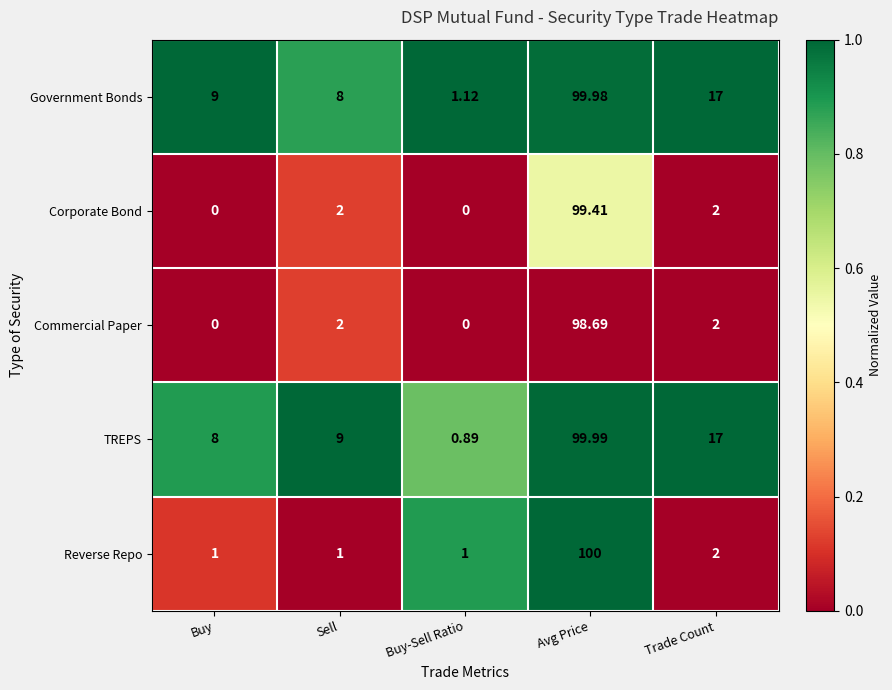

Which series has the largest total across all categories?

Government Bonds